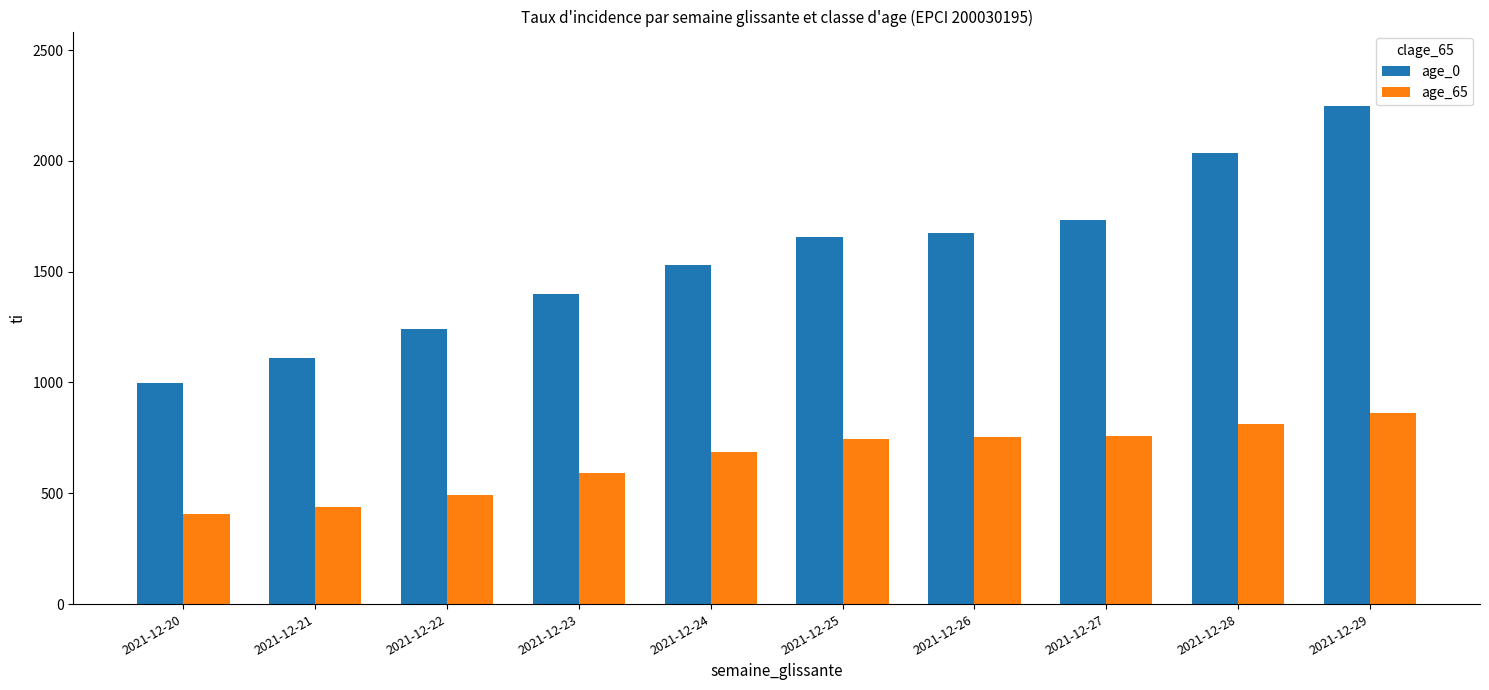

Are the bars grouped side by side (vs. stacked)?

Yes